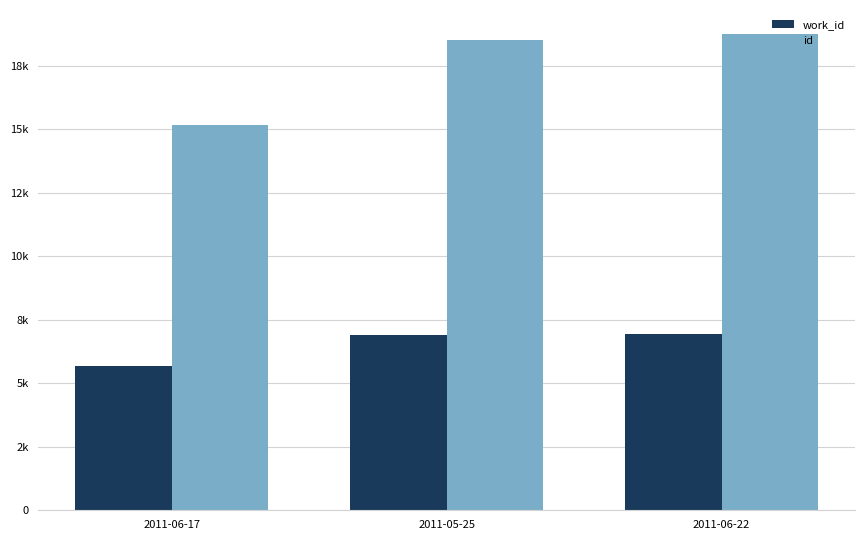

What is the difference between the work_id values at 2011-06-22 and 2011-05-25?

70